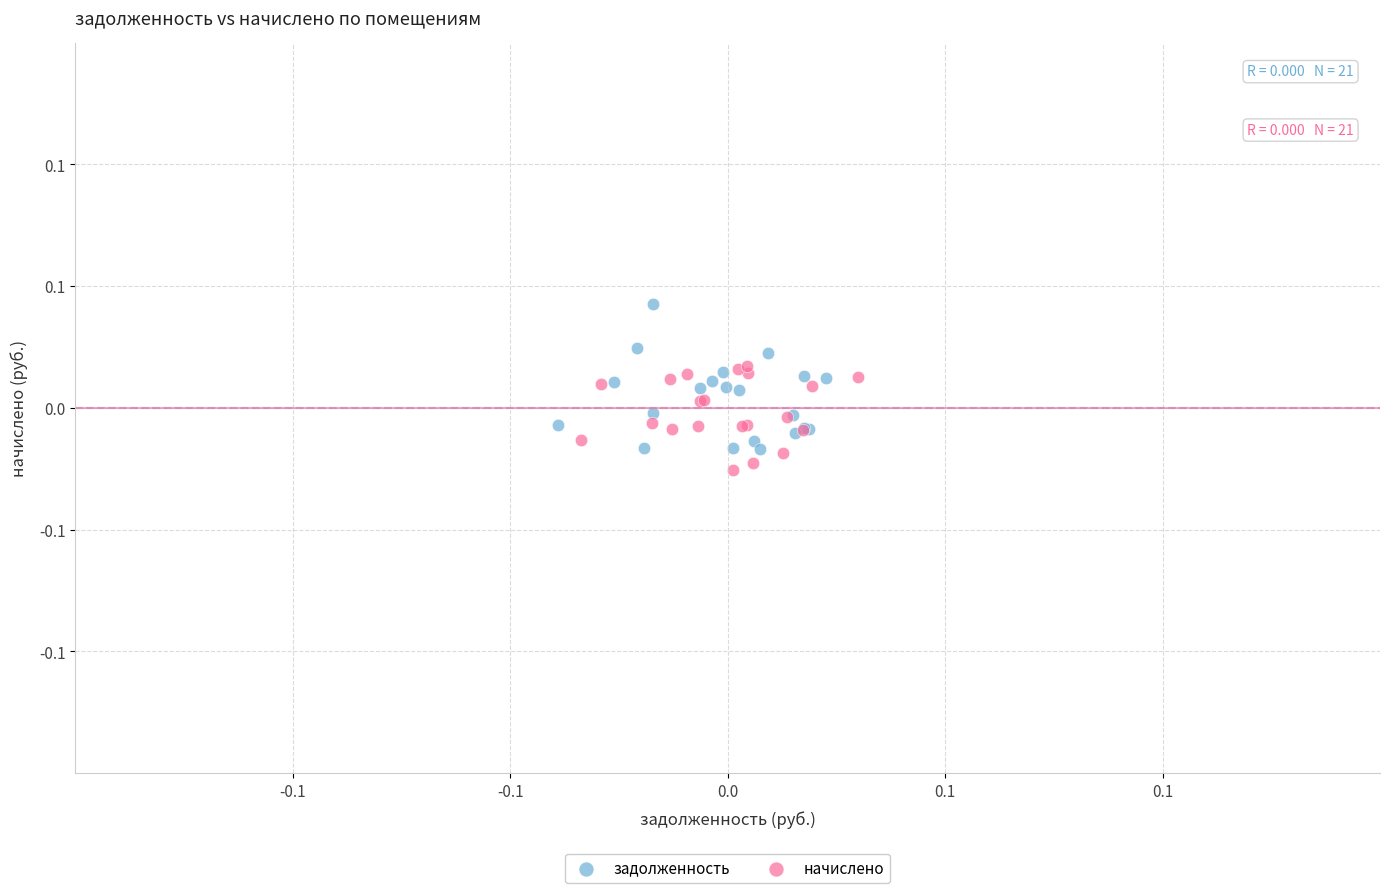

Which series contains the highest Y value?

задолженность